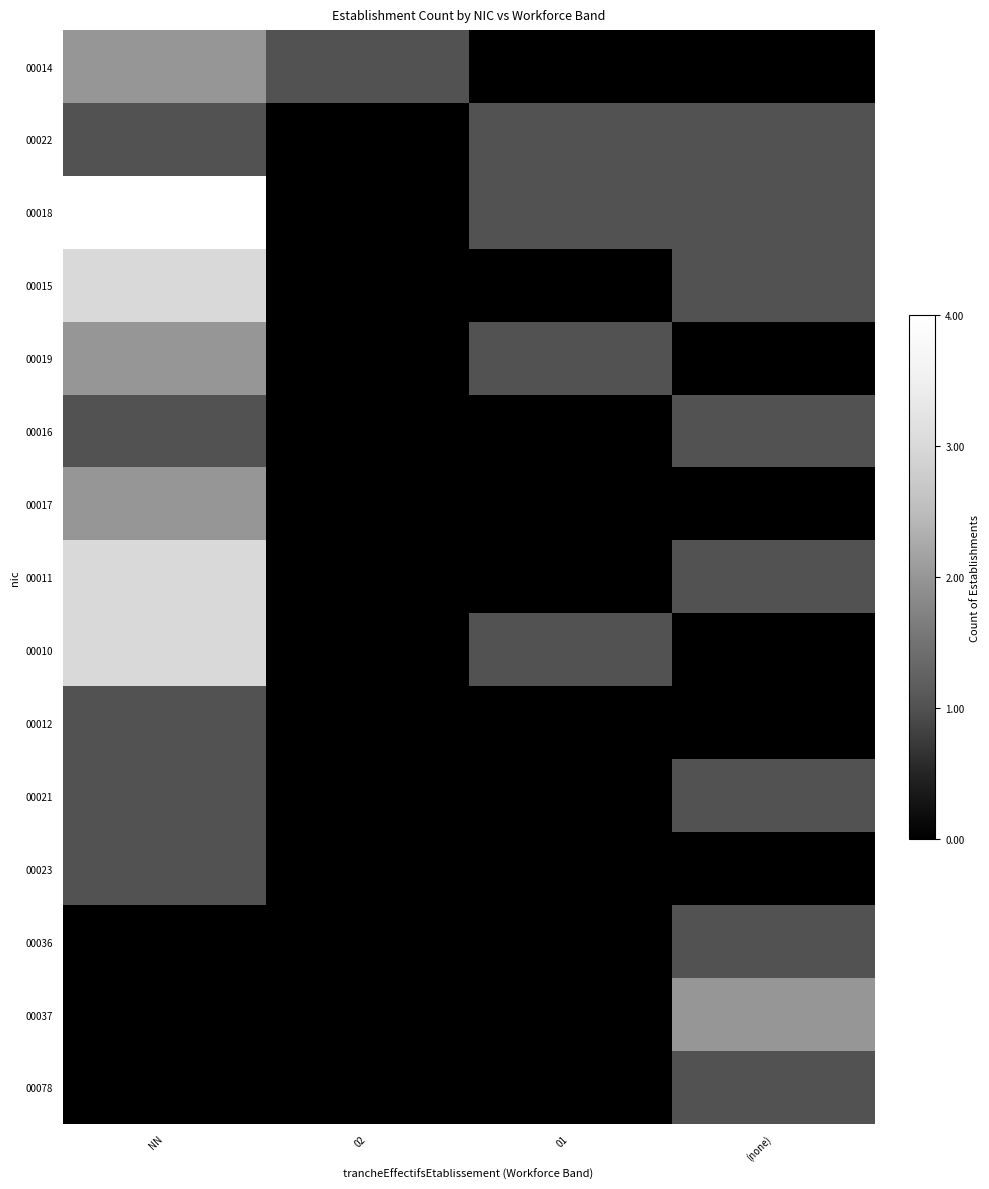

Reading left to right, what are all the values shown in this chart?

00014: NN=2	02=1	01=0	(none)=0
00022: NN=1	02=0	01=1	(none)=1
00018: NN=4	02=0	01=1	(none)=1
00015: NN=3	02=0	01=0	(none)=1
00019: NN=2	02=0	01=1	(none)=0
00016: NN=1	02=0	01=0	(none)=1
00017: NN=2	02=0	01=0	(none)=0
00011: NN=3	02=0	01=0	(none)=1
00010: NN=3	02=0	01=1	(none)=0
00012: NN=1	02=0	01=0	(none)=0
00021: NN=1	02=0	01=0	(none)=1
00023: NN=1	02=0	01=0	(none)=0
00036: NN=0	02=0	01=0	(none)=1
00037: NN=0	02=0	01=0	(none)=2
00078: NN=0	02=0	01=0	(none)=1